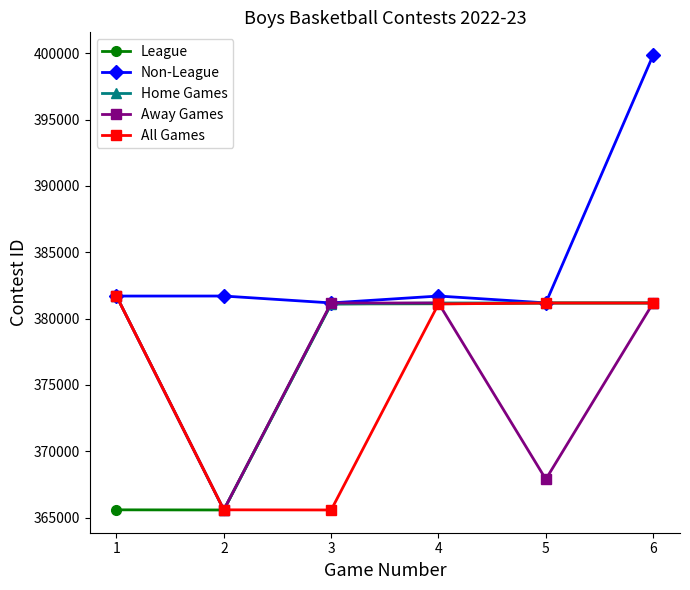

Which series has the largest total across all categories?

Non-League